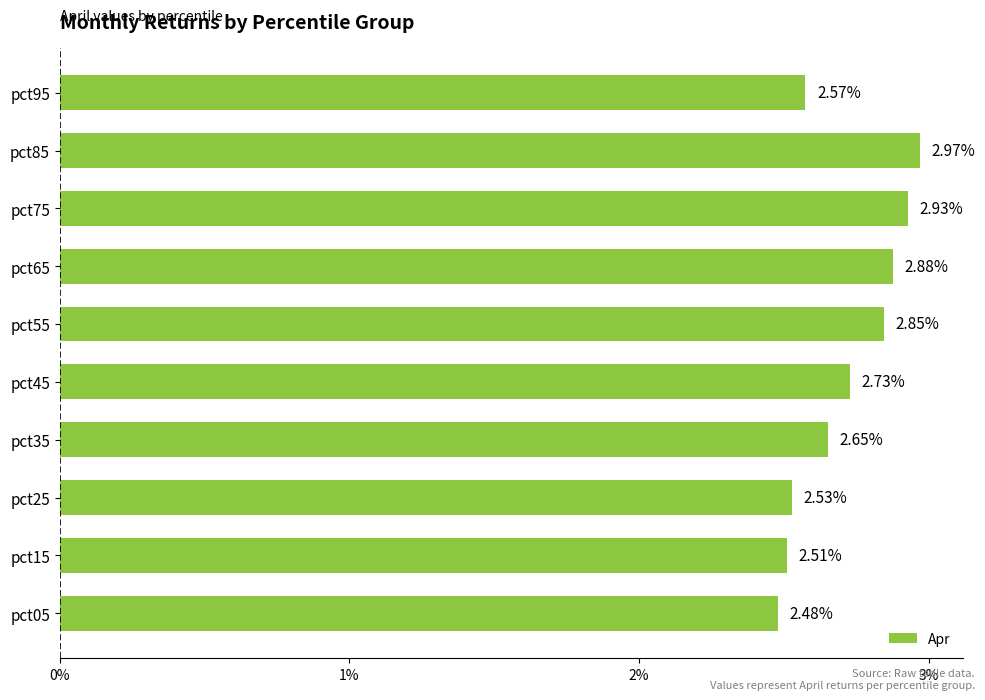

What is the change in value from pct15 to pct35?

+0.1